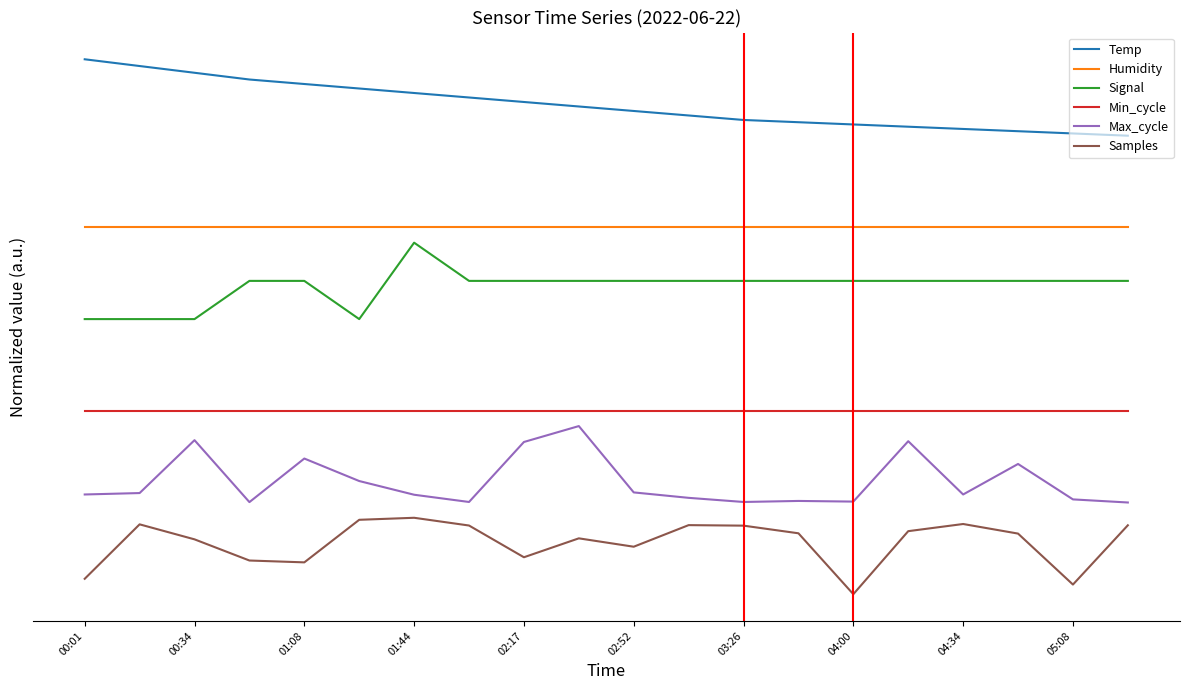

What are all the series names shown in the legend?

Temp, Humidity, Signal, Min_cycle, Max_cycle, Samples